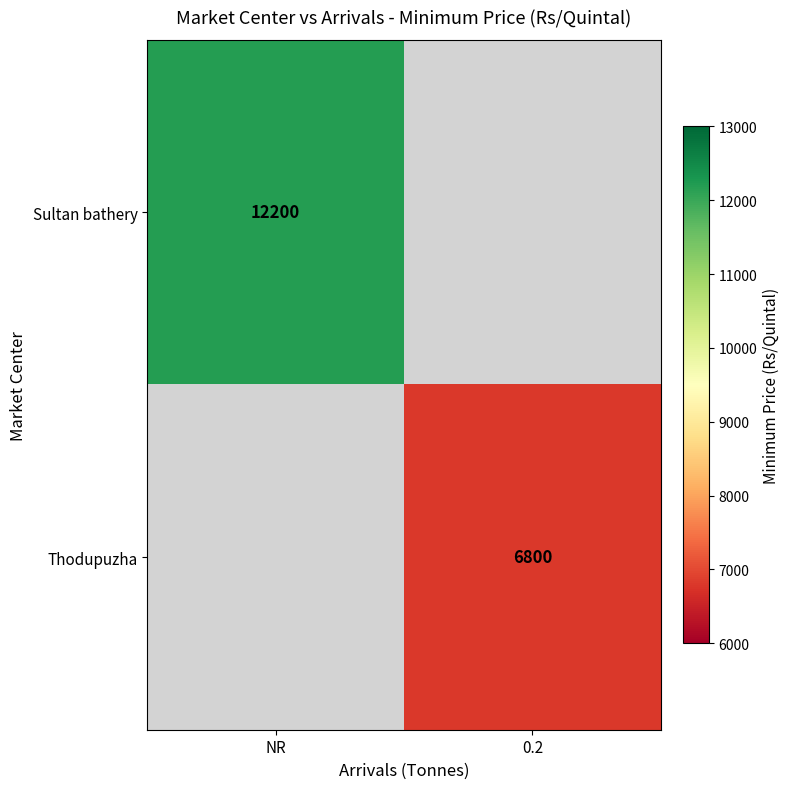

True or false: Thodupuzha has a value of 6800 at 0.2.

True